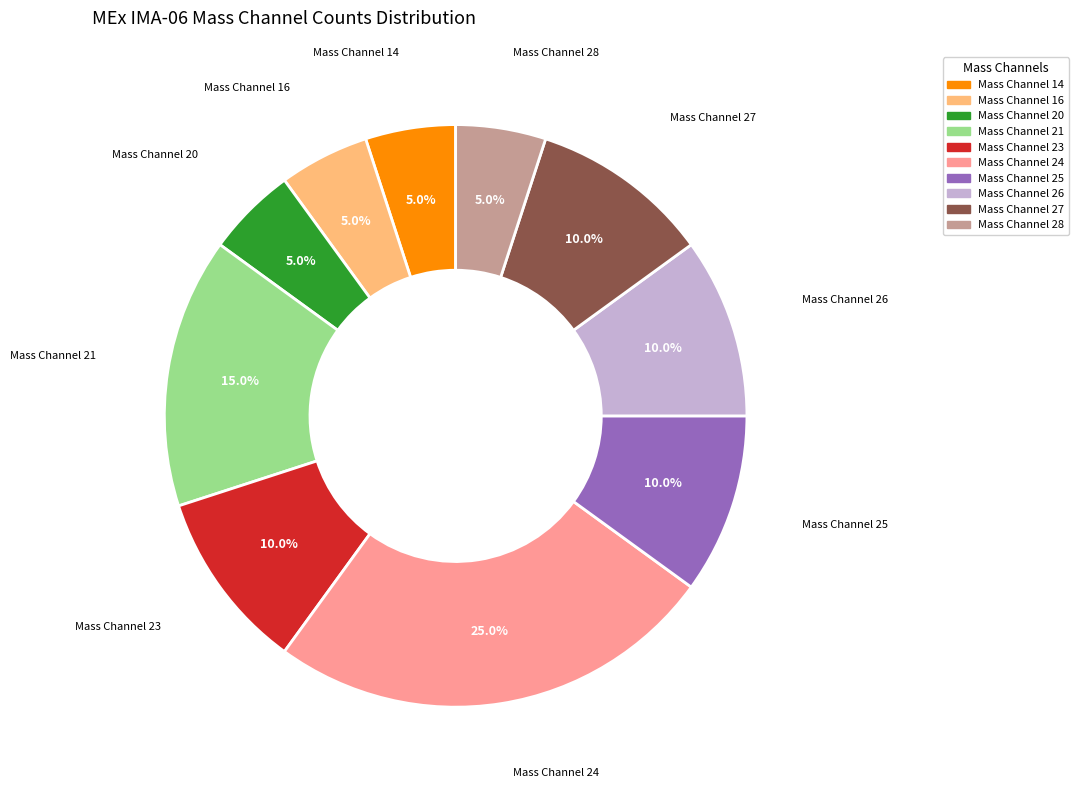

Is there any slice that represents more than half of the pie?

No